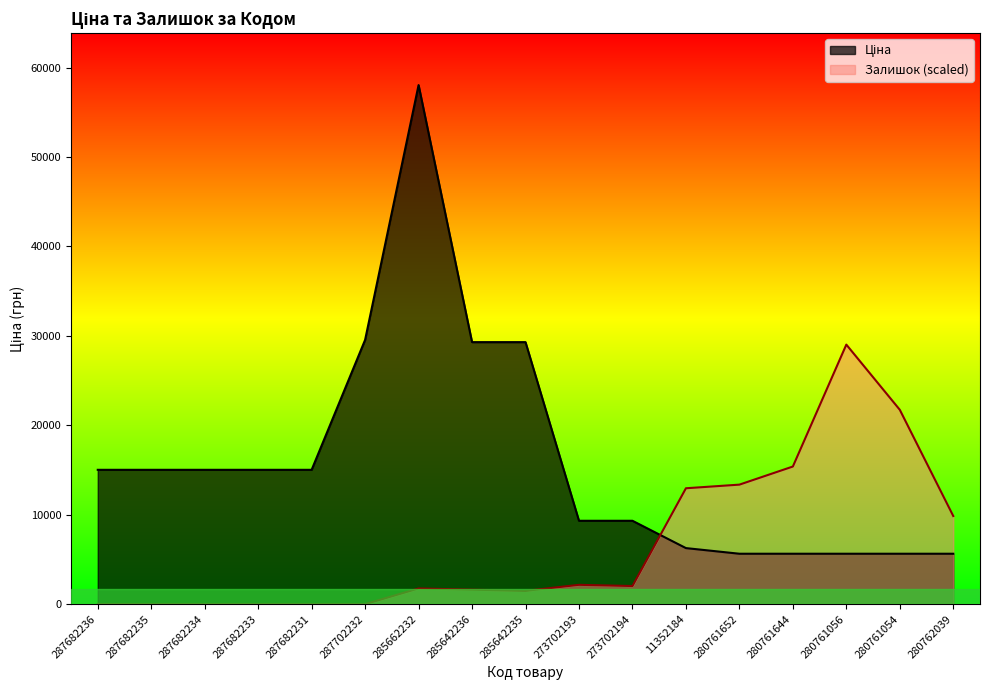

Which series changed the most between 287682234 and 11352184?

Залишок (scaled)